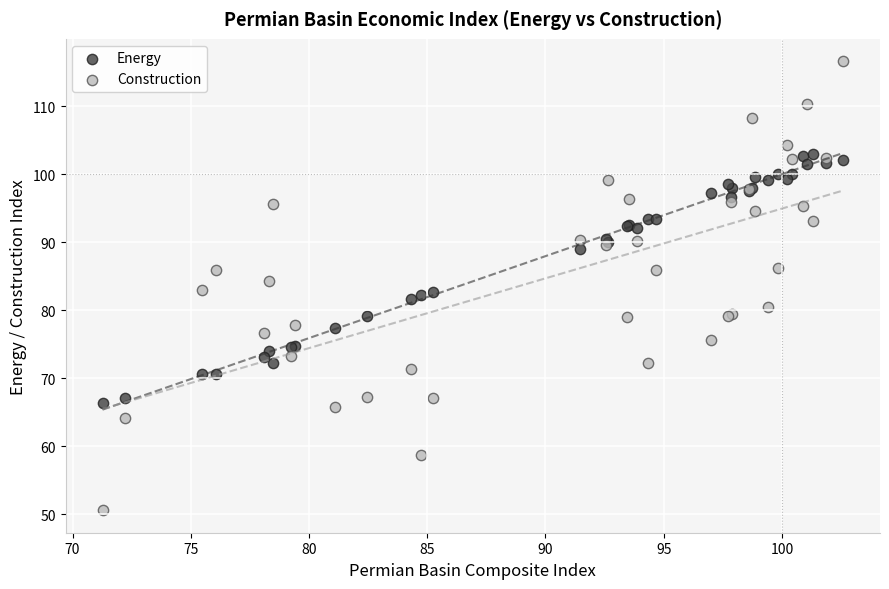

What are all the series names shown in the legend?

Energy, Construction